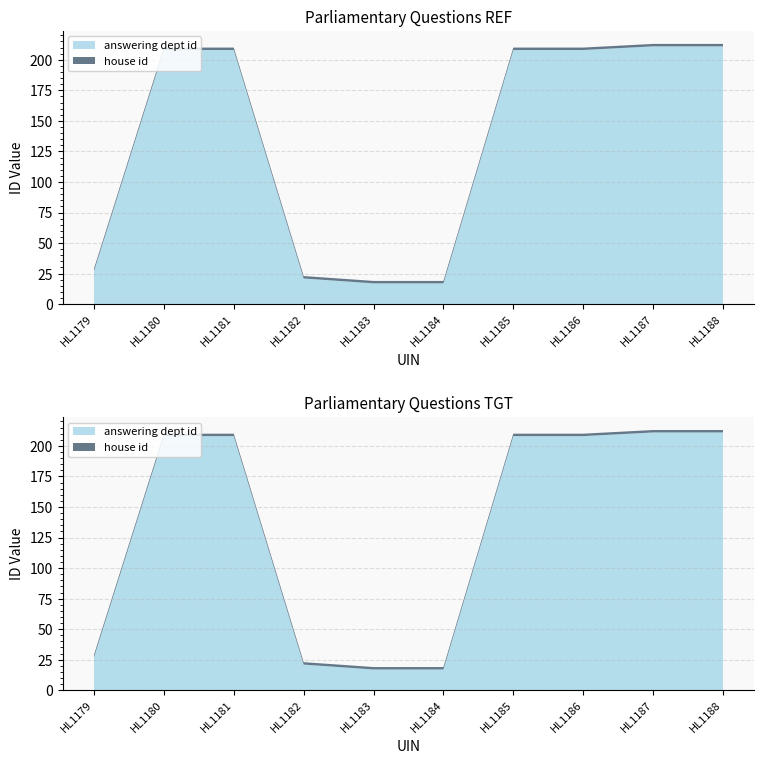

Reading left to right, transcribe all the data shown in this chart.

answering dept id: HL1179=27	HL1180=208	HL1181=208	HL1182=21	HL1183=17	HL1184=17	HL1185=208	HL1186=208	HL1187=211	HL1188=211
house id: HL1179=2	HL1180=2	HL1181=2	HL1182=2	HL1183=2	HL1184=2	HL1185=2	HL1186=2	HL1187=2	HL1188=2